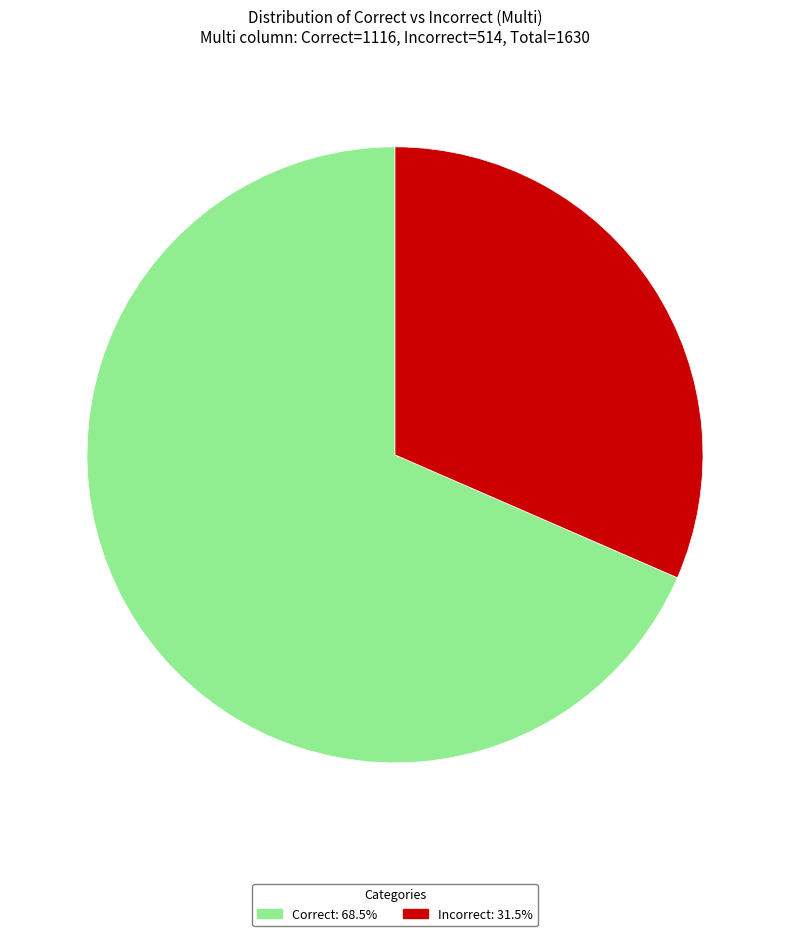

How many slices are in this pie chart?

2